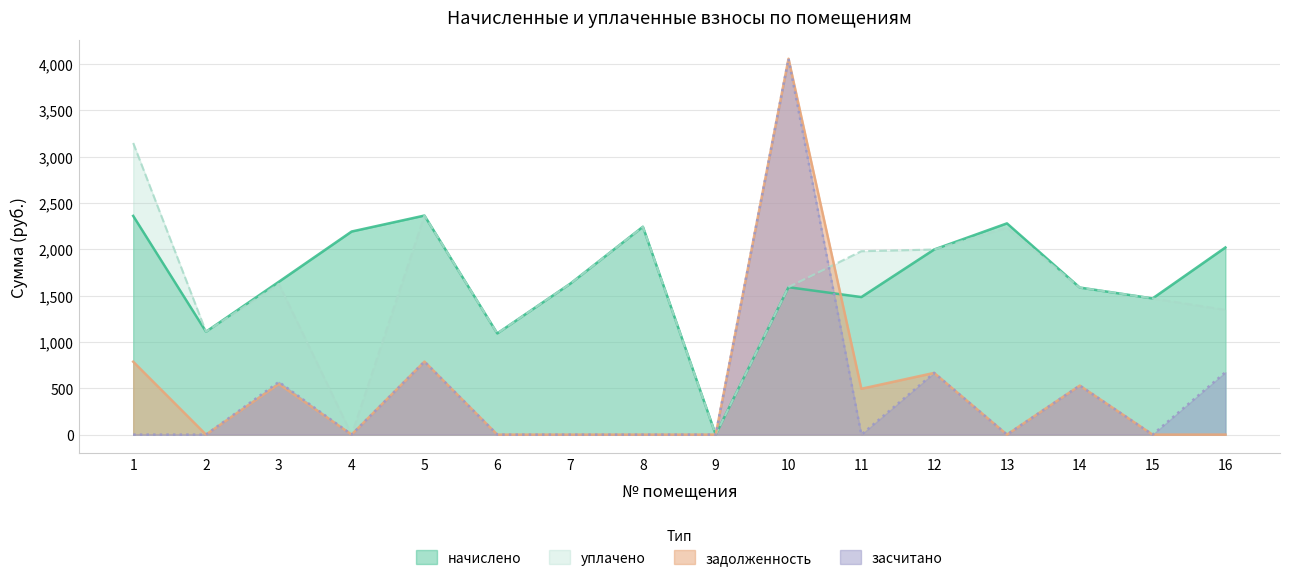

Reading left to right, transcribe all the data shown in this chart.

начислено: 1=2360.9	2=1110.8	3=1649.7	4=2192.3	5=2364.6	6=1092.5	7=1627.7	8=2243.6	9=0.0	10=1591.0	11=1484.7	12=1998.0	13=2280.2	14=1587.4	15=1470.1	16=2020.0
задолженность: 1=787.0	2=0.0	3=546.4	4=0.0	5=788.2	6=0.0	7=0.0	8=0.0	9=0.0	10=4057.3	11=494.9	12=666.0	13=0.0	14=529.1	15=0.0	16=0.0
засчитано: 1=0.0	2=0.0	3=568.7	4=0.0	5=788.2	6=0.0	7=0.0	8=0.0	9=0.0	10=4055.8	11=0.0	12=666.0	13=0.0	14=529.1	15=0.0	16=673.3
уплачено: 1=3147.9	2=1110.8	3=1627.4	4=0.0	5=2364.6	6=1092.5	7=1627.7	8=2243.6	9=0.0	10=1592.5	11=1979.6	12=1998.0	13=2233.1	14=1587.4	15=1470.4	16=1346.6